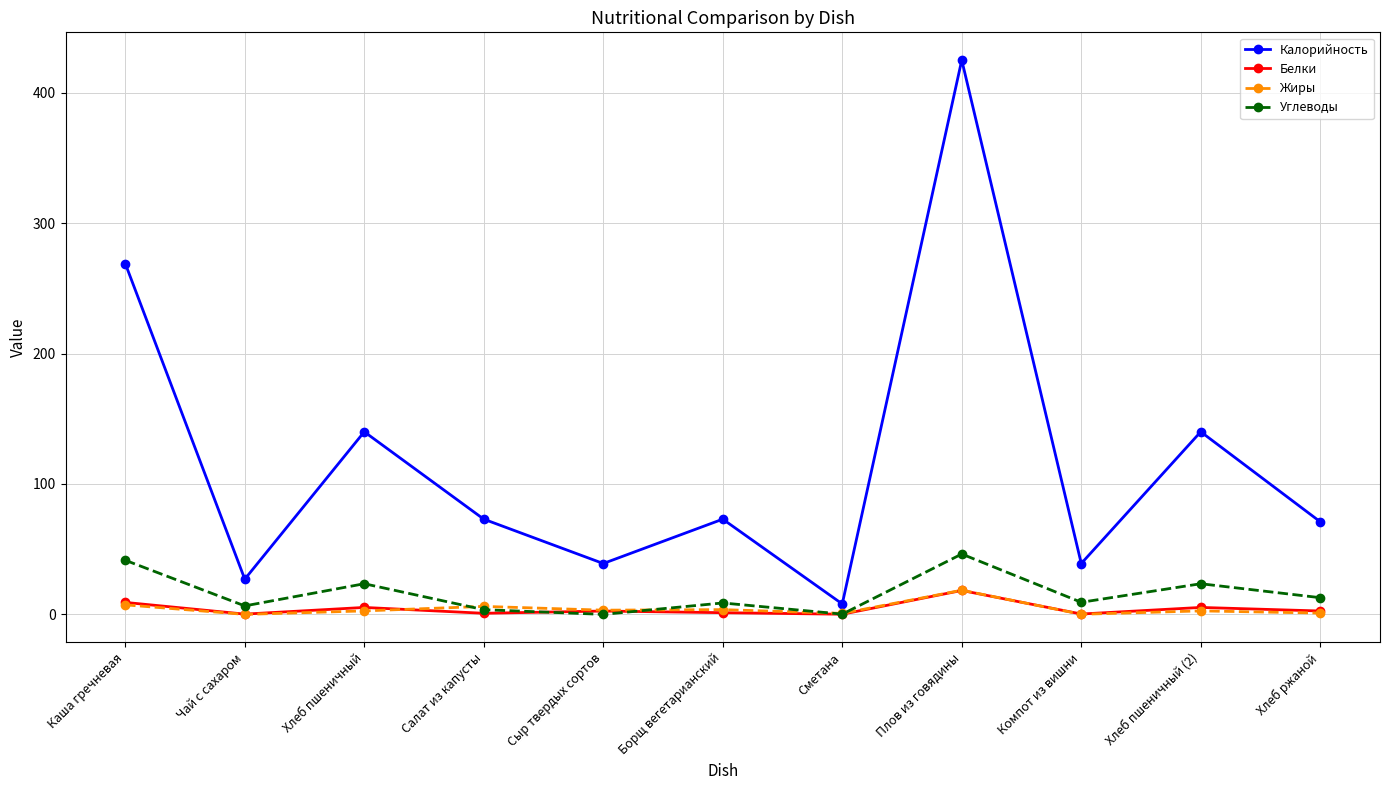

Which series has the widest spread of values?

Калорийность